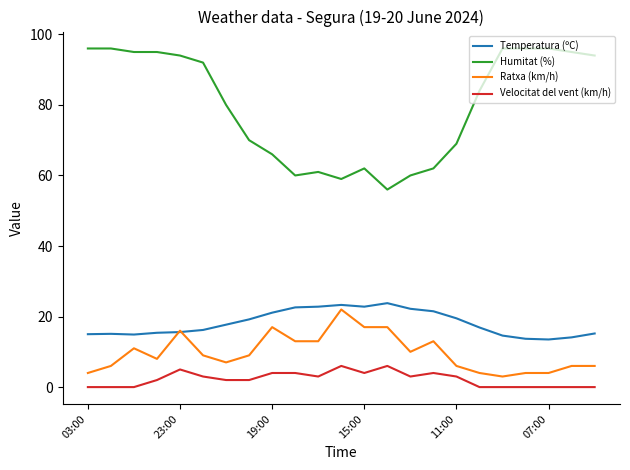

What is the maximum value for Humitat (%)?

96.0